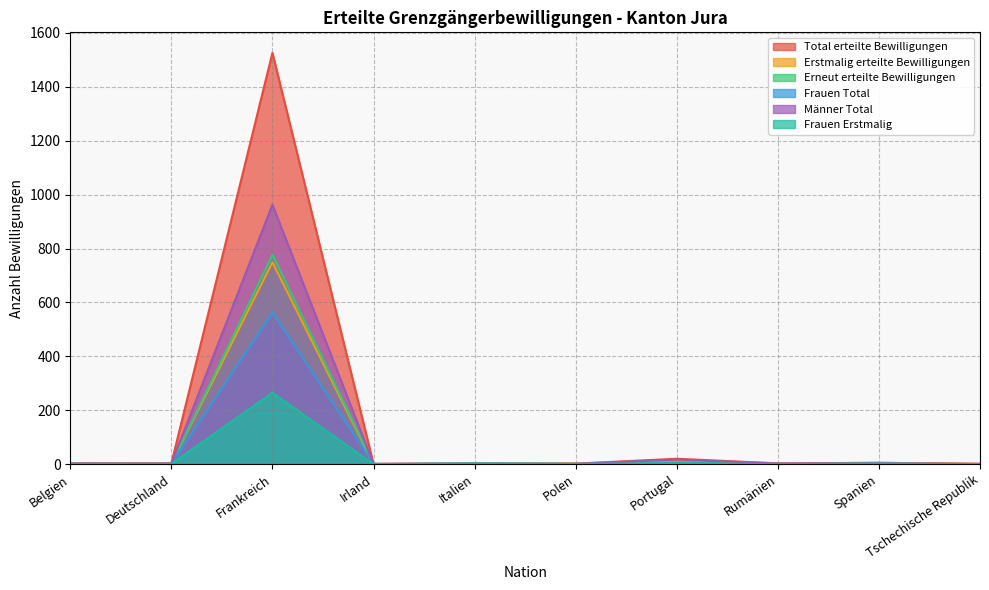

What is the average value of the Frauen Erstmalig series?

28